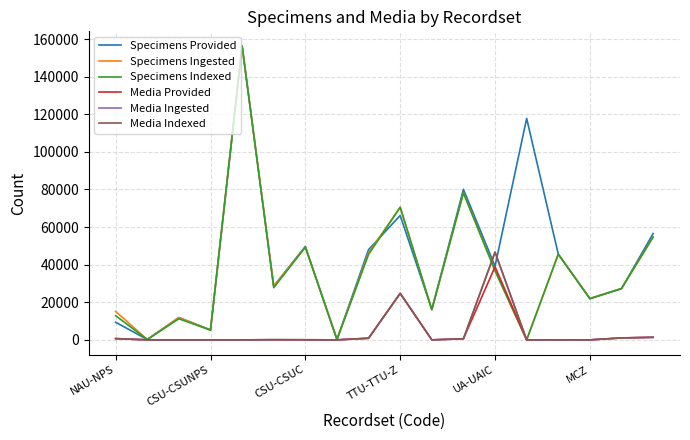

What is the highest value of the Media Indexed series?

46653